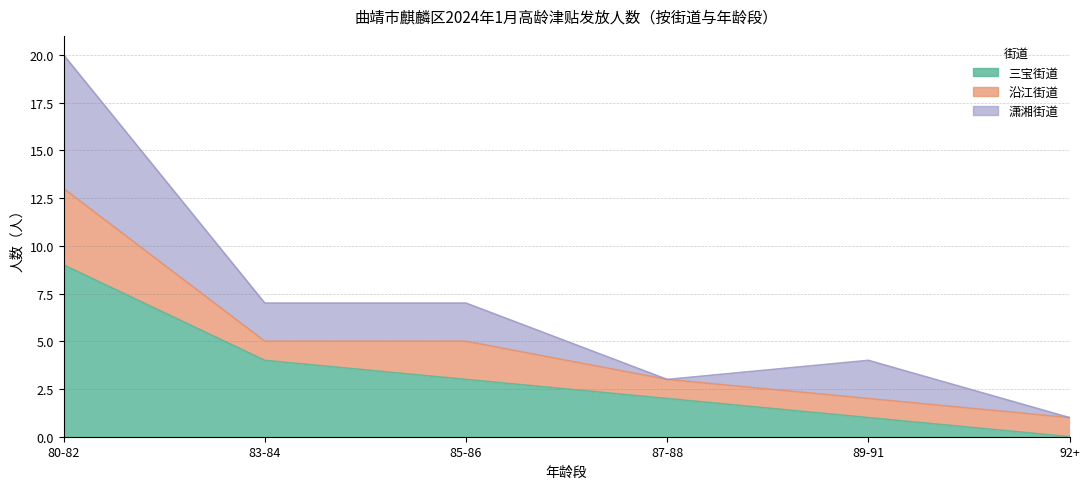

What is the difference between the maximum and second lowest values in the 三宝街道 series?

8